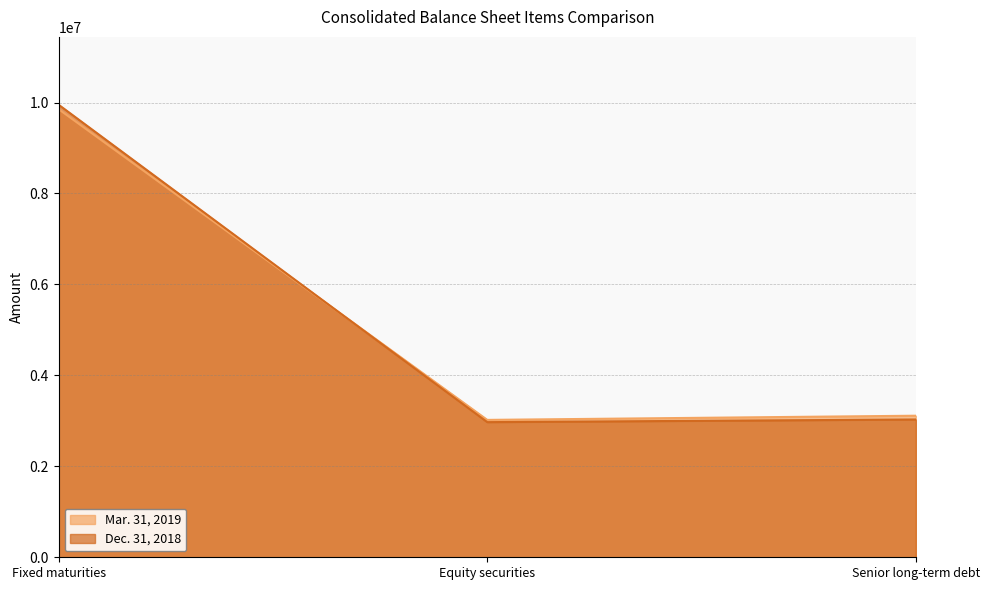

What position from the left is Equity securities?

2